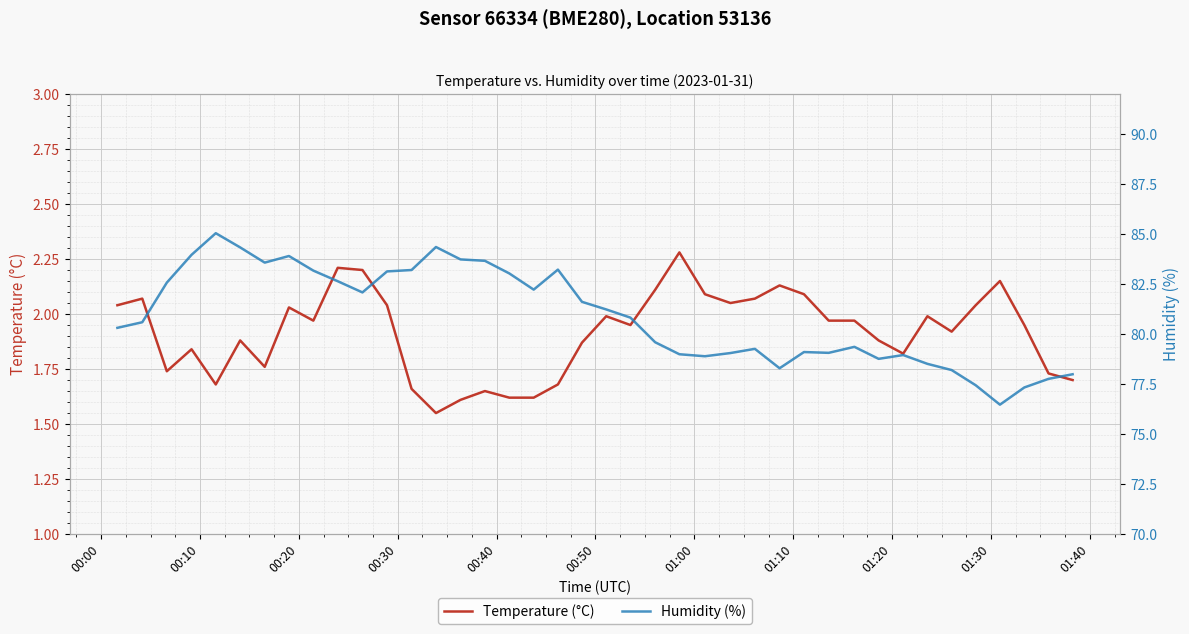

What is the sum of all Humidity (%) values?

3235.4